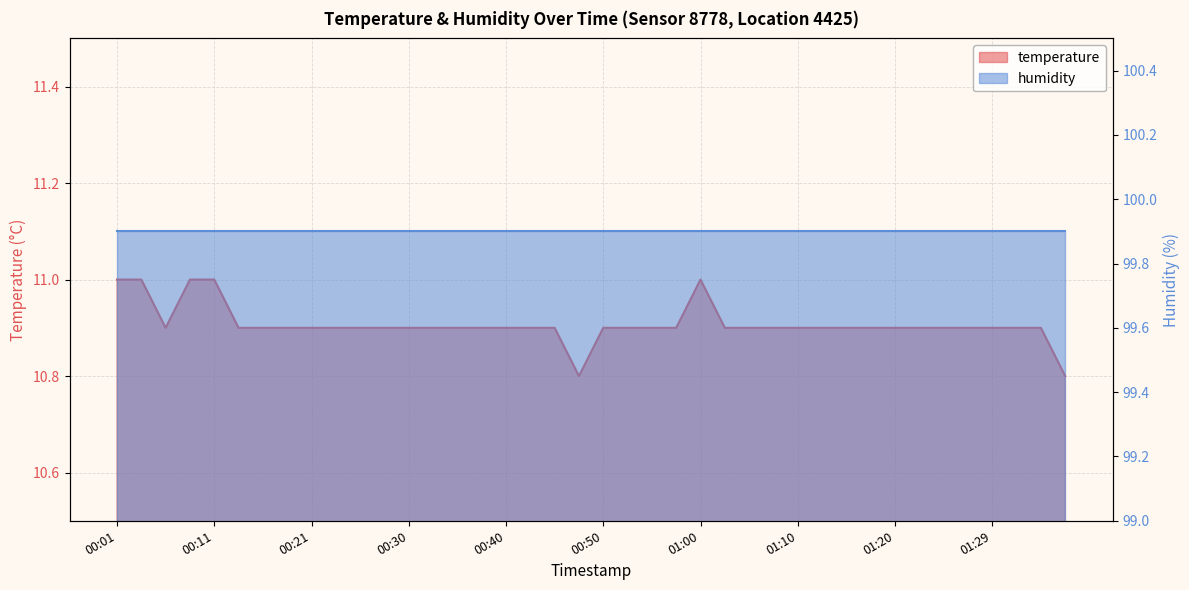

List the labels in order of value, largest first.

00:01, 00:03, 00:08, 00:11, 01:00, 00:06, 00:13, 00:16, 00:18, 00:21, 00:23, 00:25, 00:28, 00:30, 00:33, 00:35, 00:38, 00:40, 00:43, 00:45, 00:50, 00:52, 00:55, 00:57, 01:02, 01:05, 01:07, 01:10, 01:12, 01:15, 01:17, 01:20, 01:22, 01:24, 01:27, 01:29, 01:32, 01:34, 00:48, 01:37